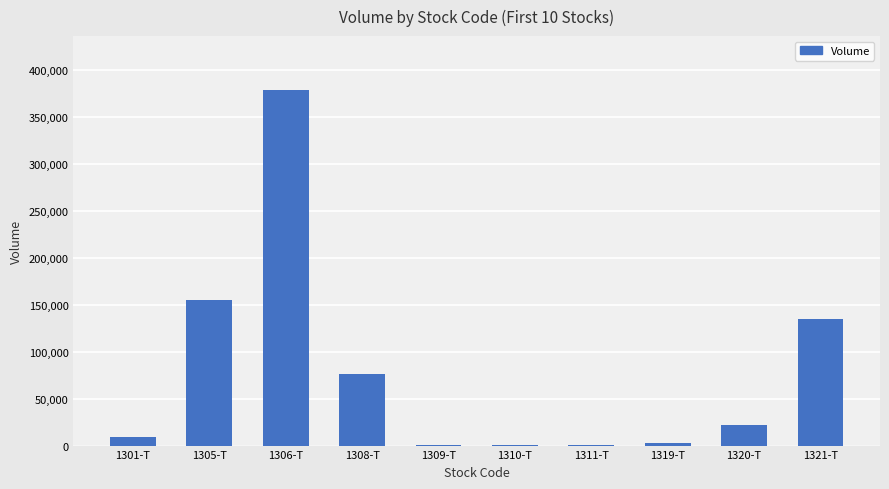

Which has a higher value, 1310-T or 1308-T?

1308-T